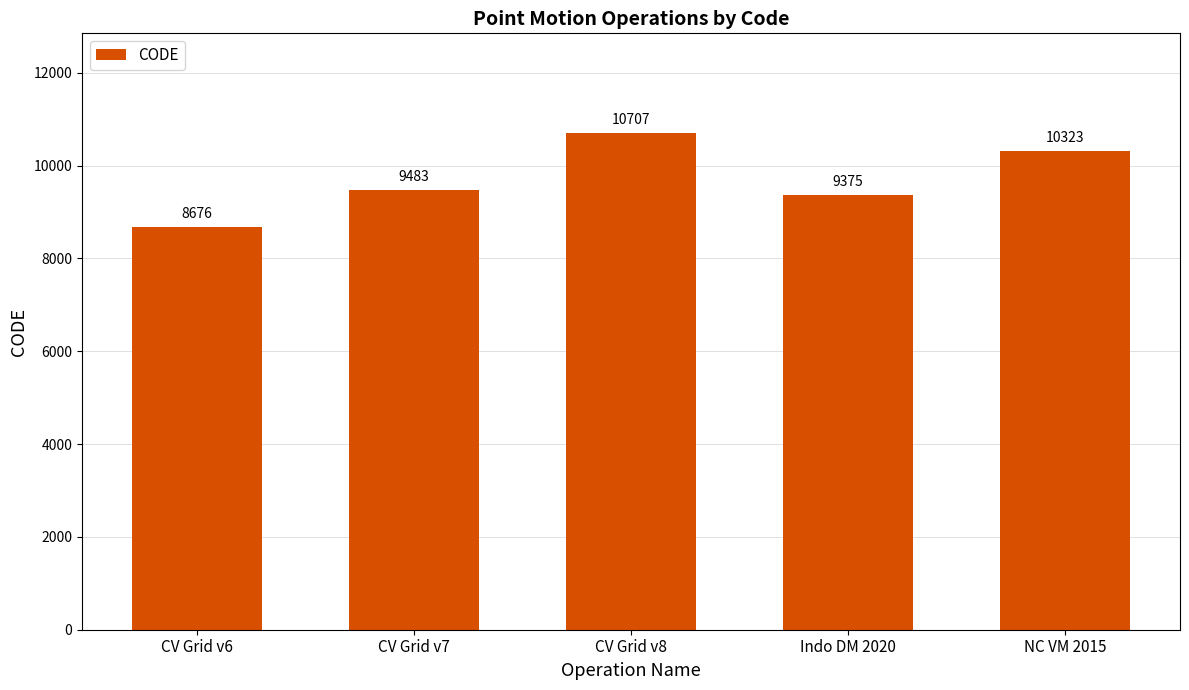

Are the bars grouped side by side (vs. stacked)?

No